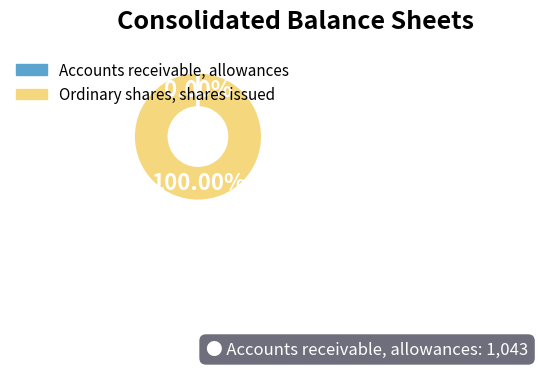

What is the largest slice in the pie chart?

Ordinary shares, shares issued